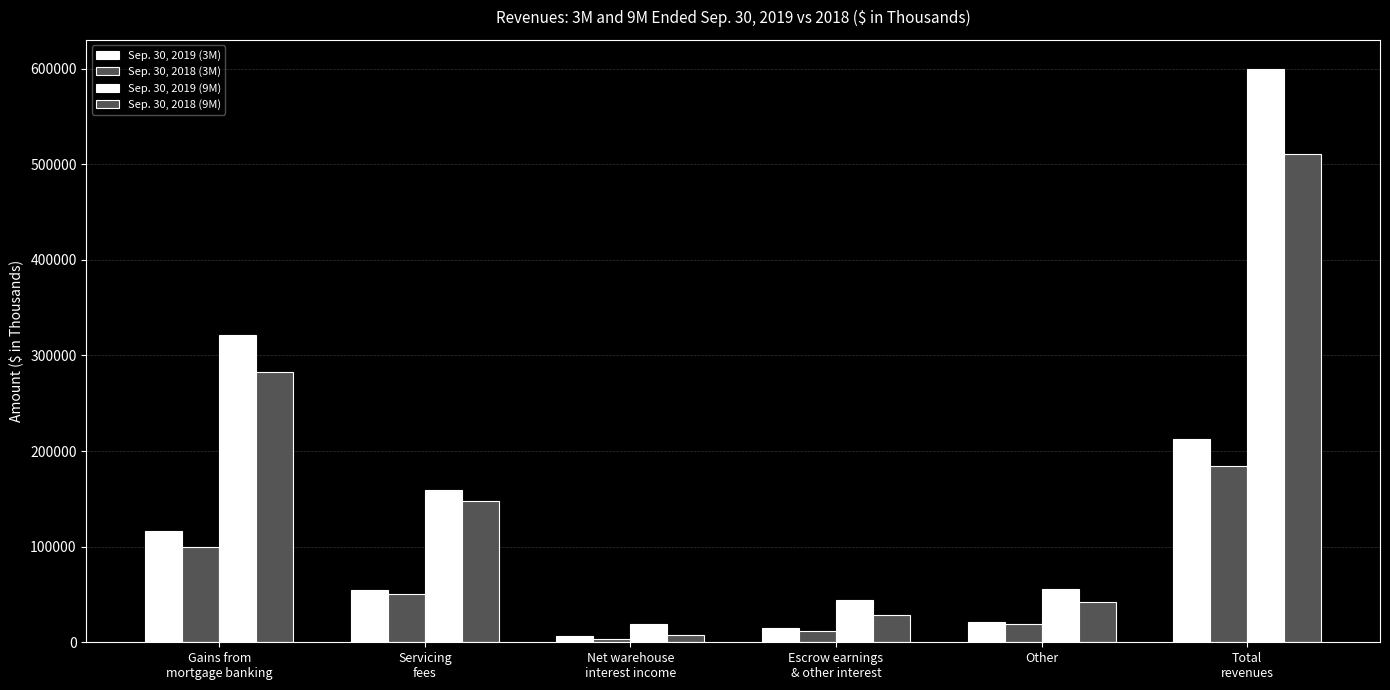

What is the minimum value for Sep. 30, 2018 (9M)?

8129